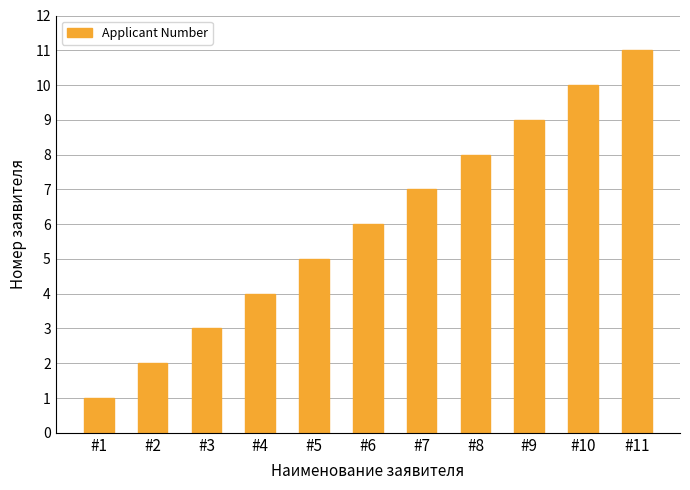

At which category does the chart reach its minimum across all series?

#1